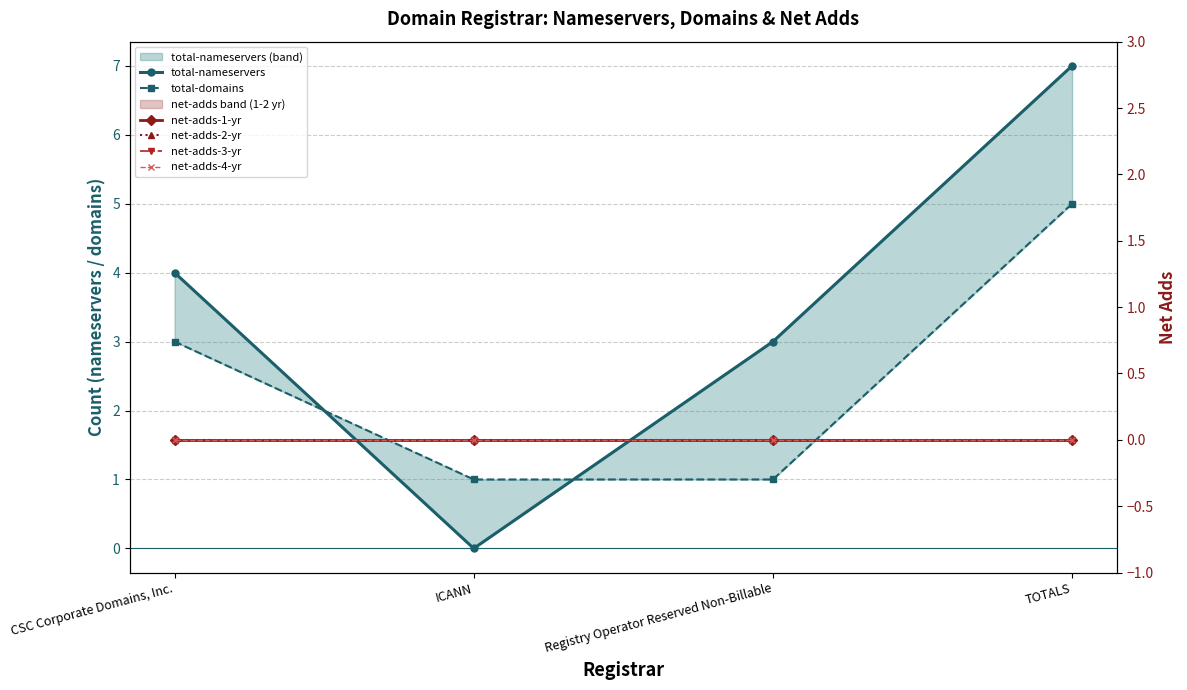

Where is the first local minimum for total-nameservers?

ICANN